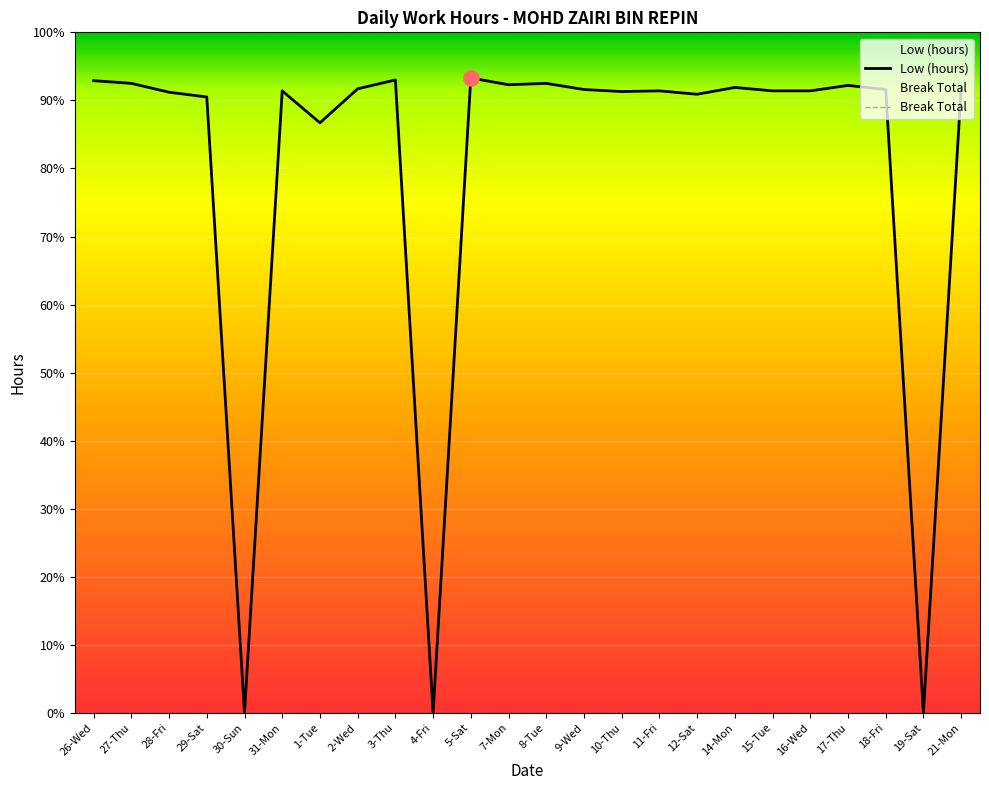

What is the change in value from 31-Mon to 4-Fri?

-9.1